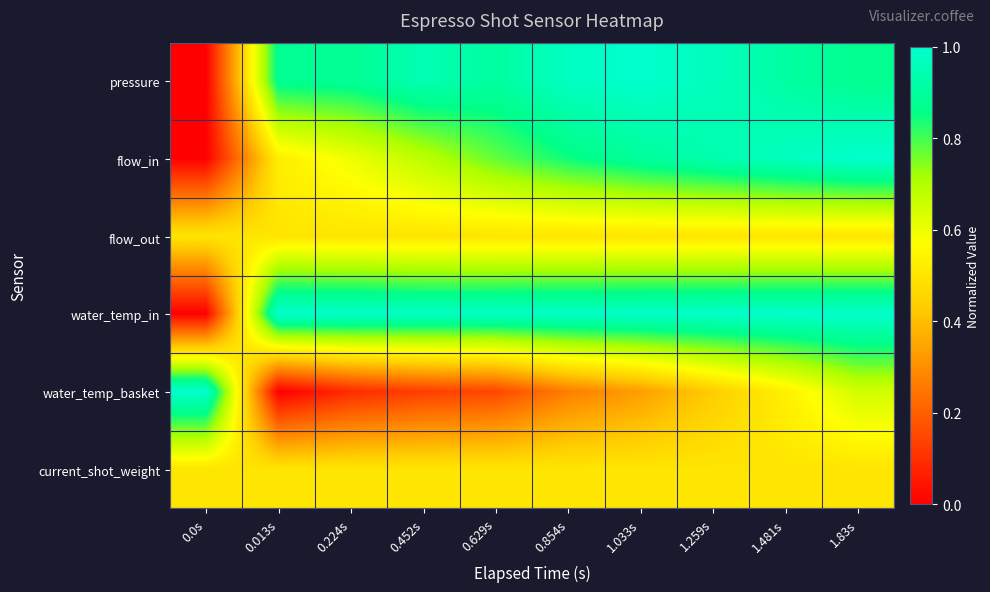

How many categories are shown in the chart?

10